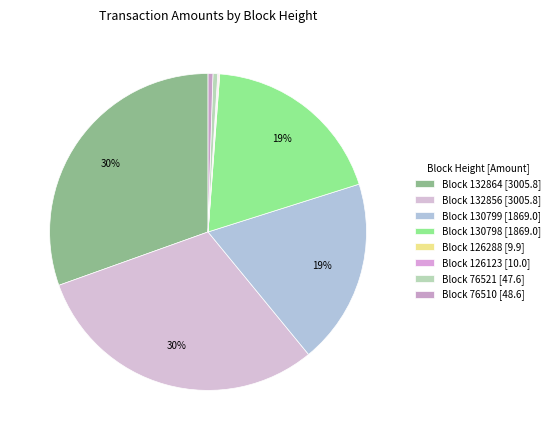

Rank the categories by value from lowest to highest.

126288, 126123, 76521, 76510, 130799, 130798, 132864, 132856